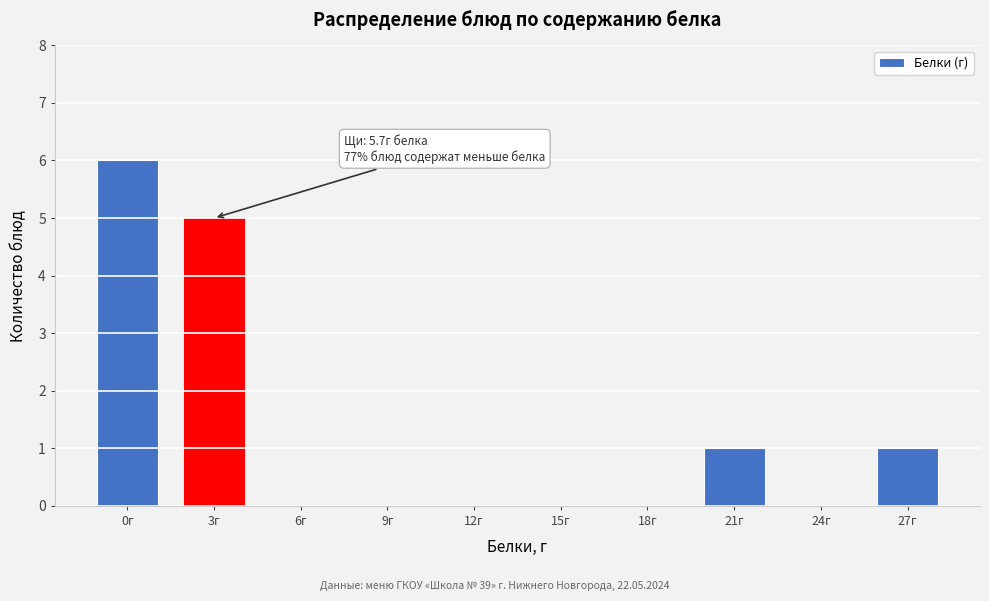

Reading right to left, extract all data points from this chart.

27г=1	24г=0	21г=1	18г=0	15г=0	12г=0	9г=0	6г=0	3г=5	0г=6